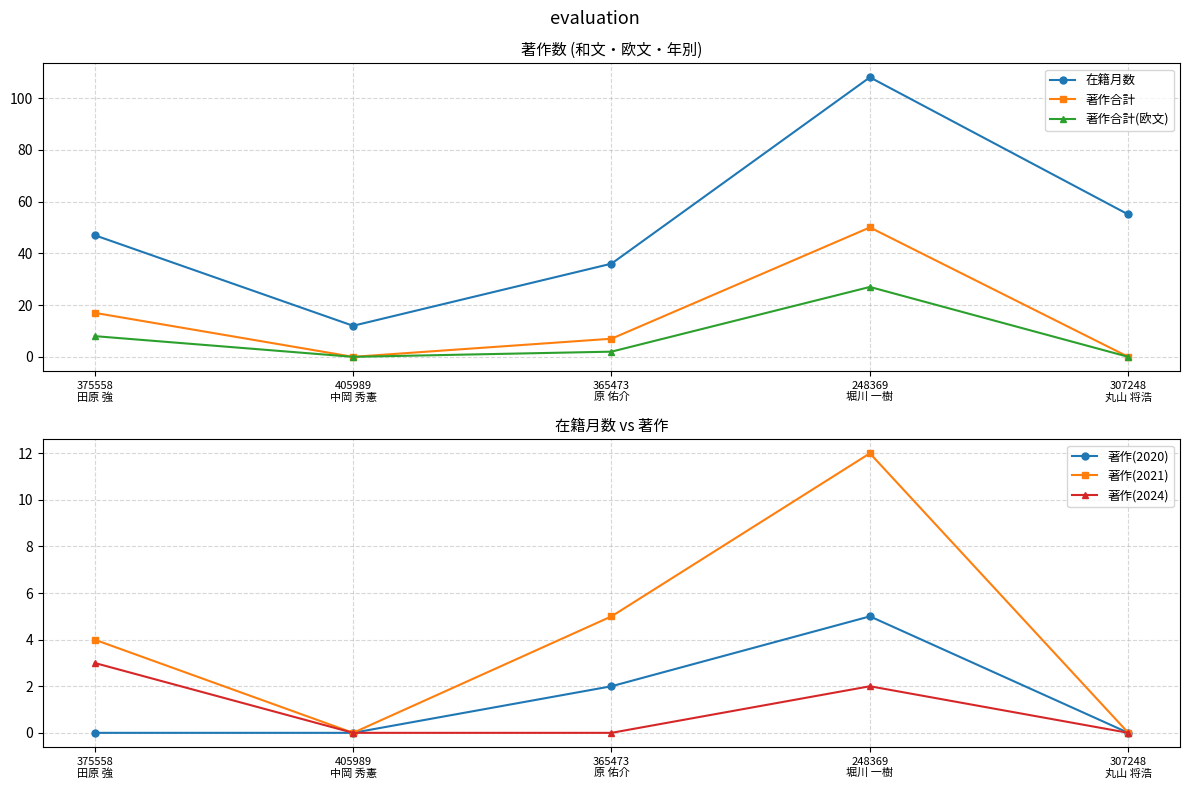

The value of 著作合計 at 365473
原 佑介 is 4. True or false?

False